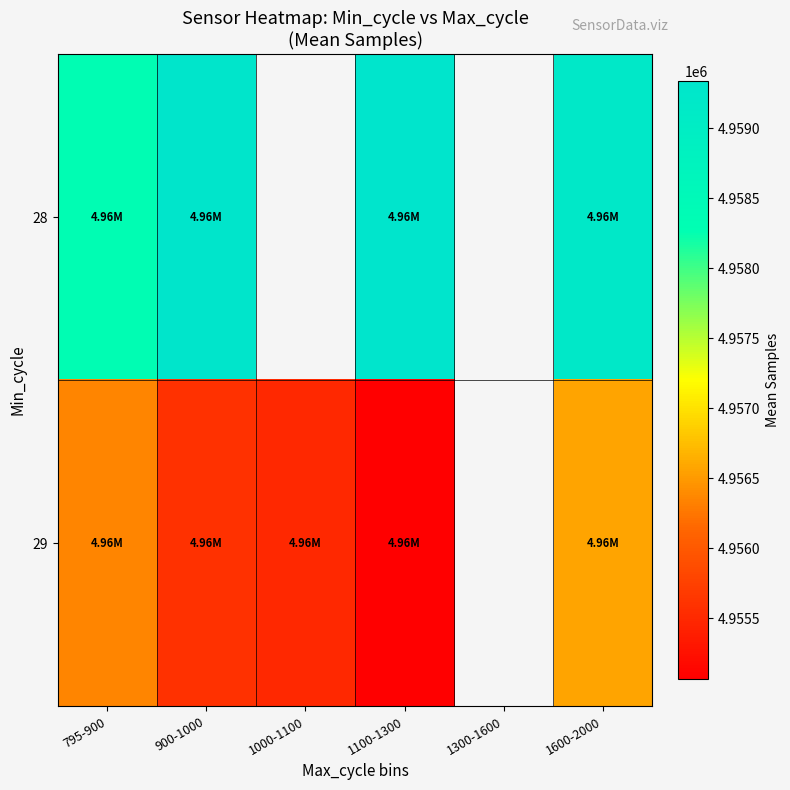

Which category has the highest value across all series?

1100-1300